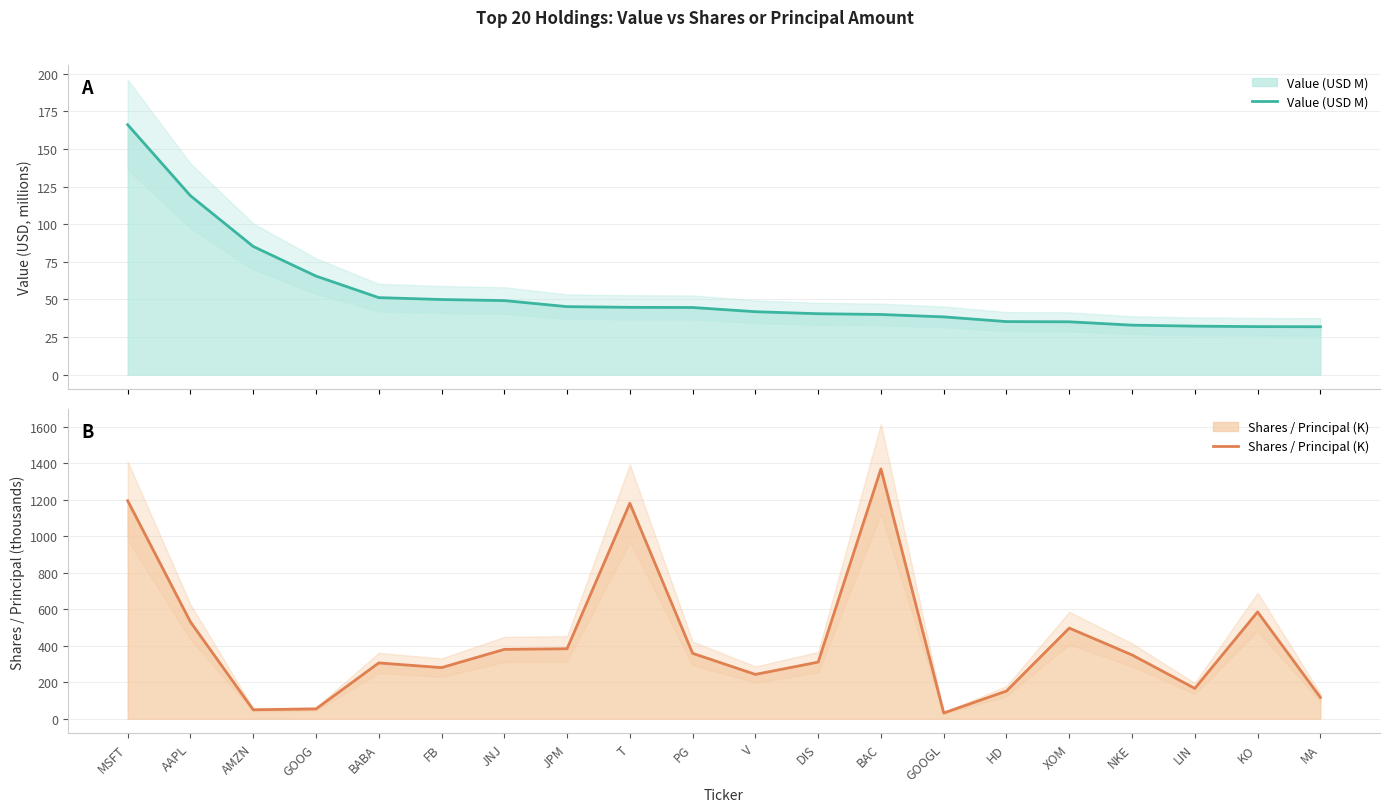

Is it true that Value (USD M) equals 49.9 at FB?

True